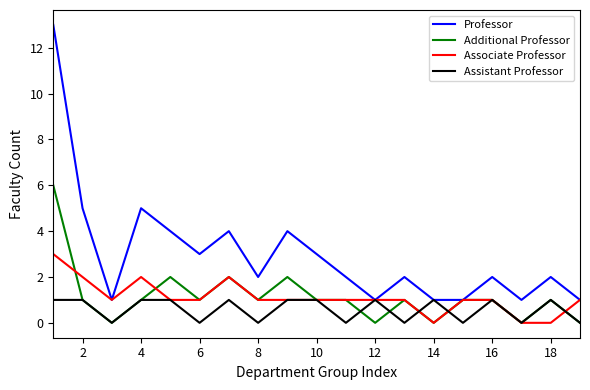

Which series has the widest spread of values?

Professor